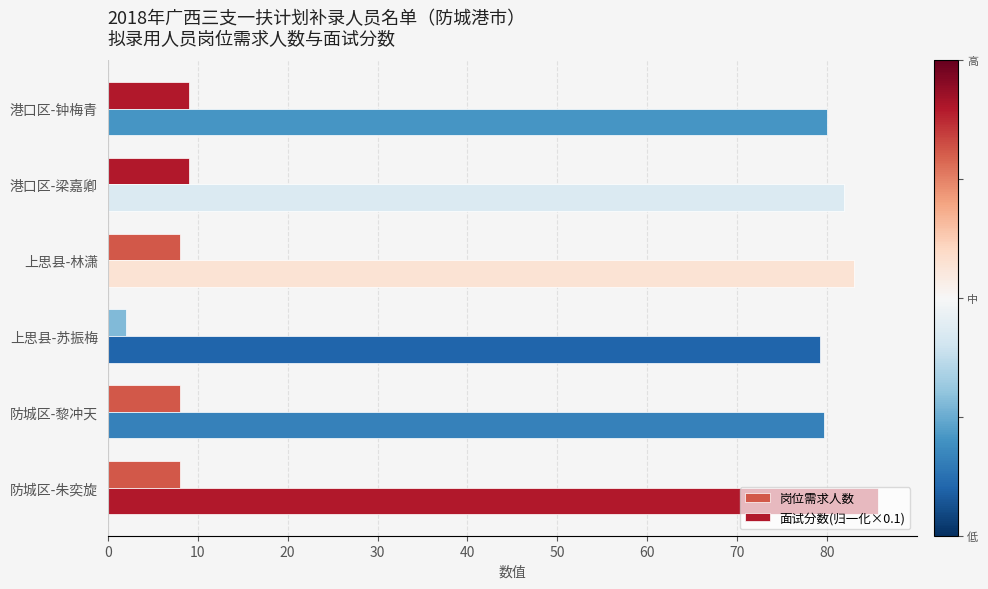

Rank the series by their maximum value, from lowest to highest.

岗位需求人数, 面试分数(归一化×0.1)